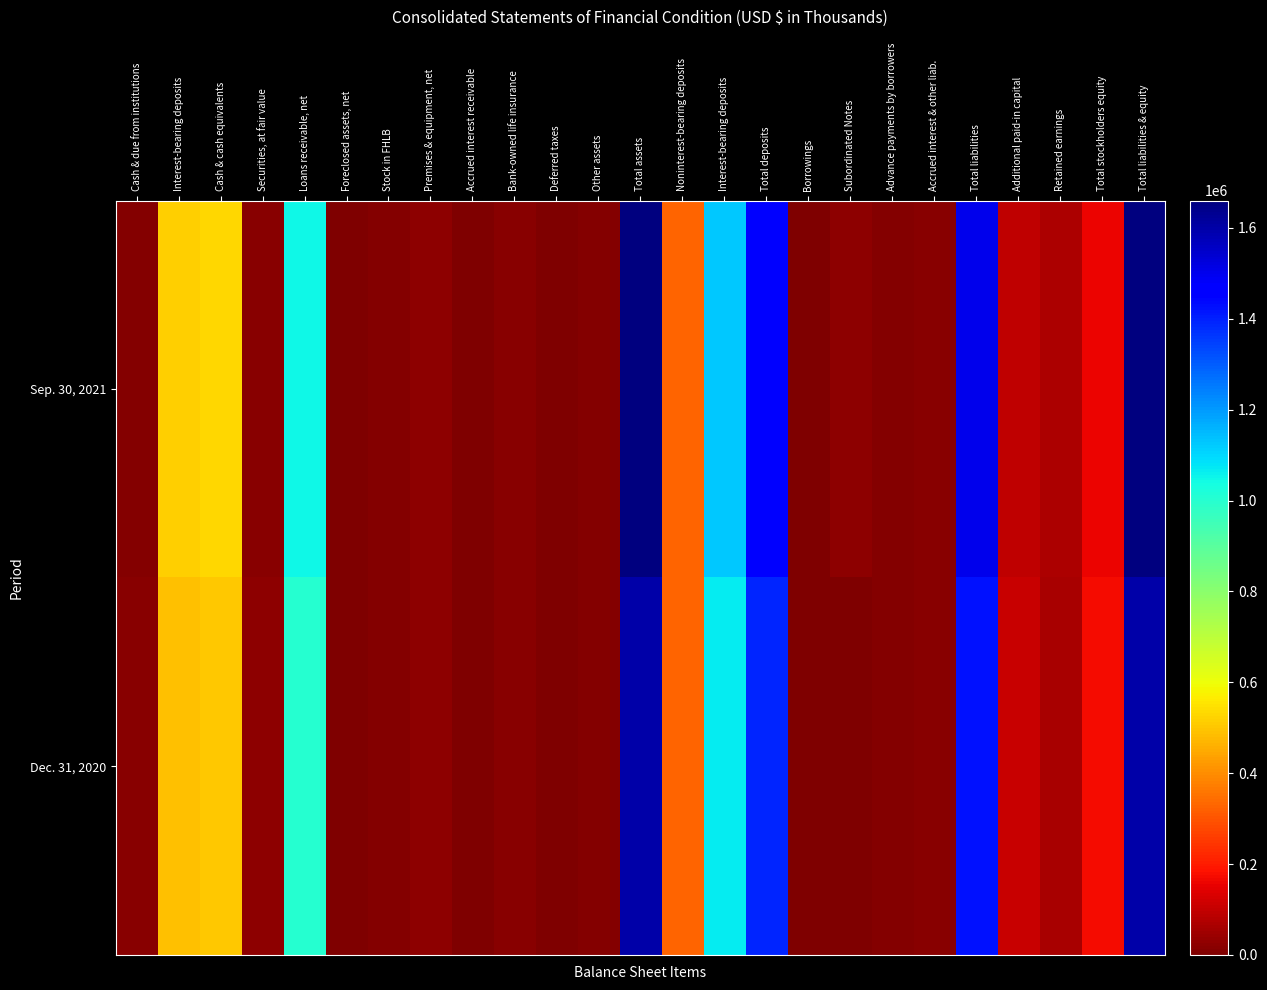

At how many categories does at least one series exceed 454465?

8